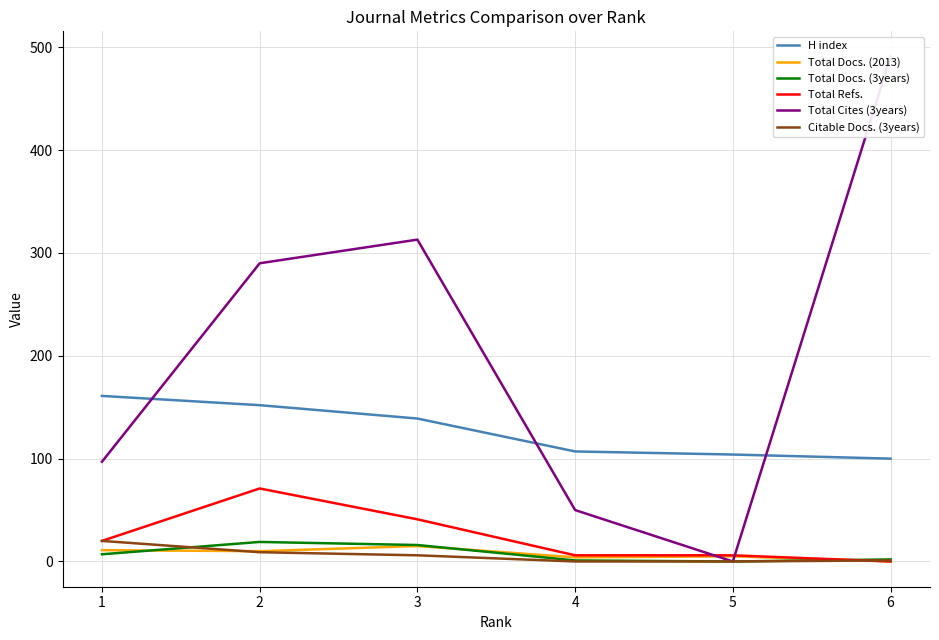

Is the value of H index at 2 greater than the value of Total Refs. at 1?

Yes